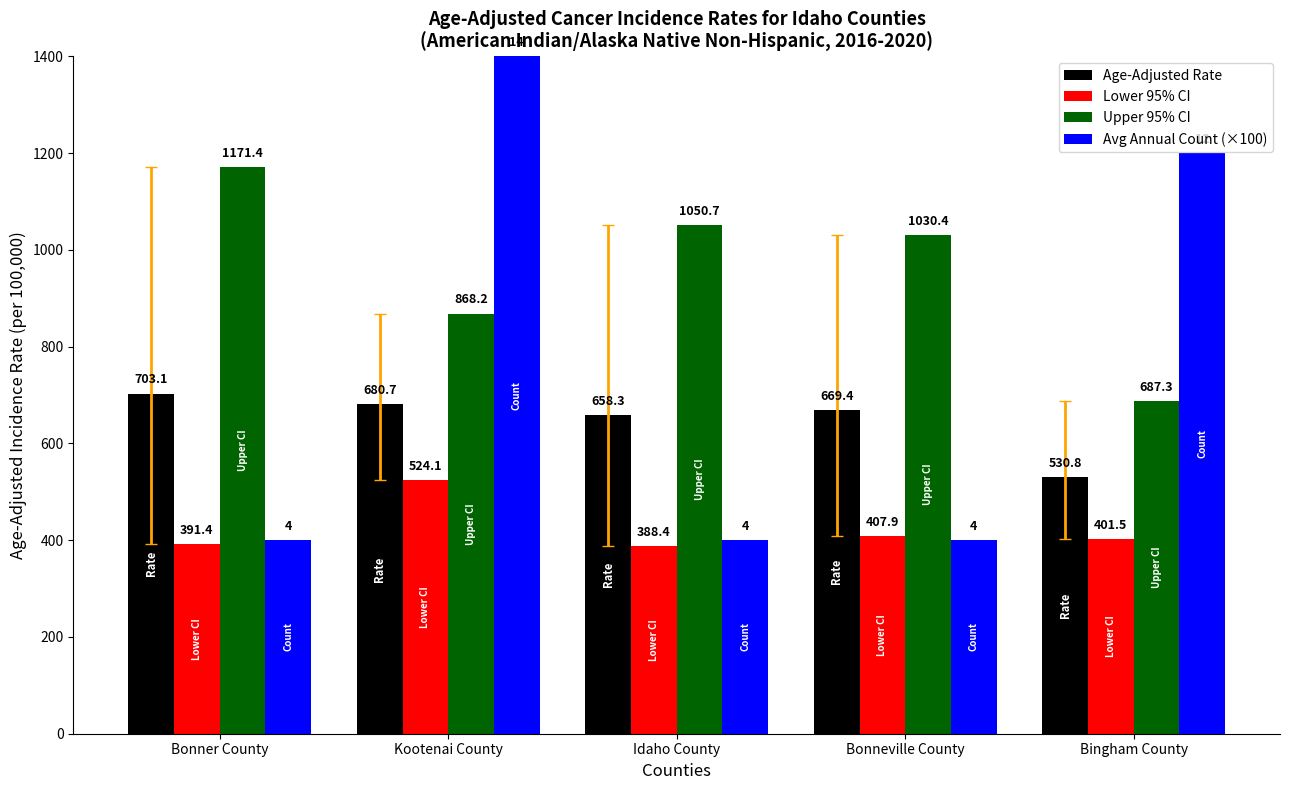

List the labels in order of Age-Adjusted Rate value, smallest first.

Bingham County, Idaho County, Bonneville County, Kootenai County, Bonner County